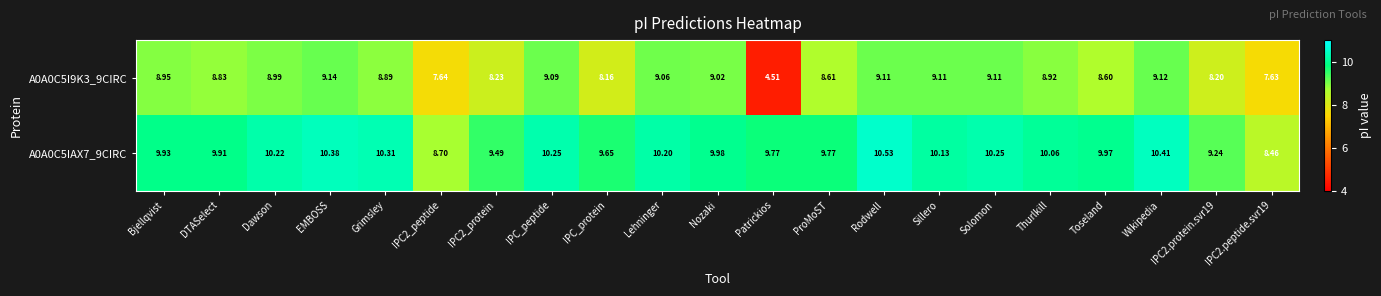

At which label does A0A0C5I9K3_9CIRC reach its minimum?

Patrickios